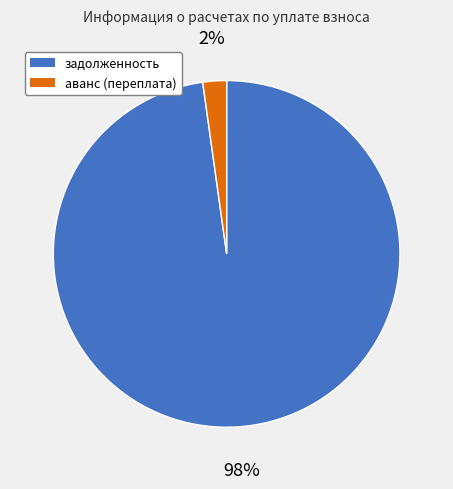

Is it true that задолженность is 98% of the pie?

True